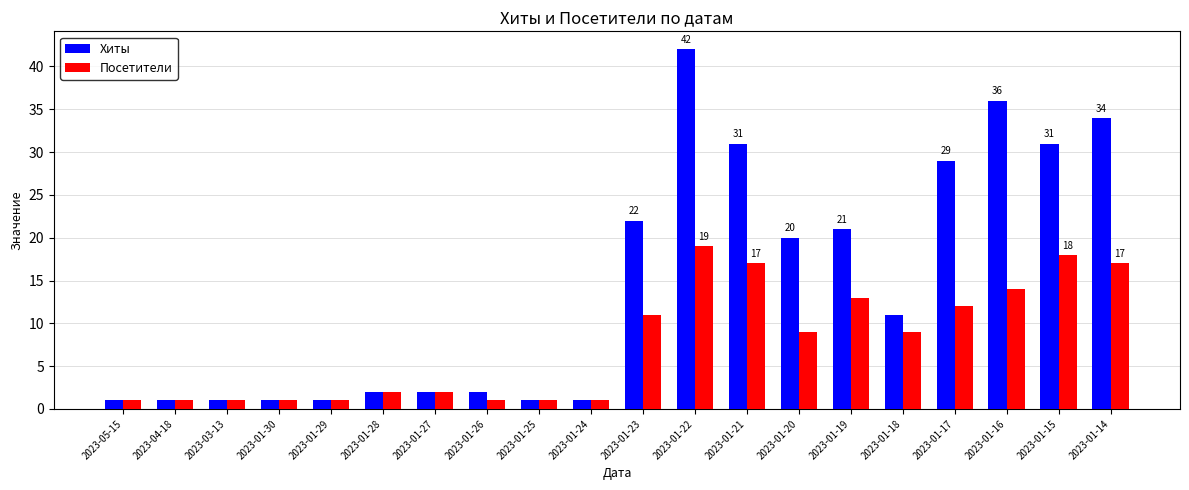

Read the Посетители value at 2023-01-19, to the nearest 10.

10